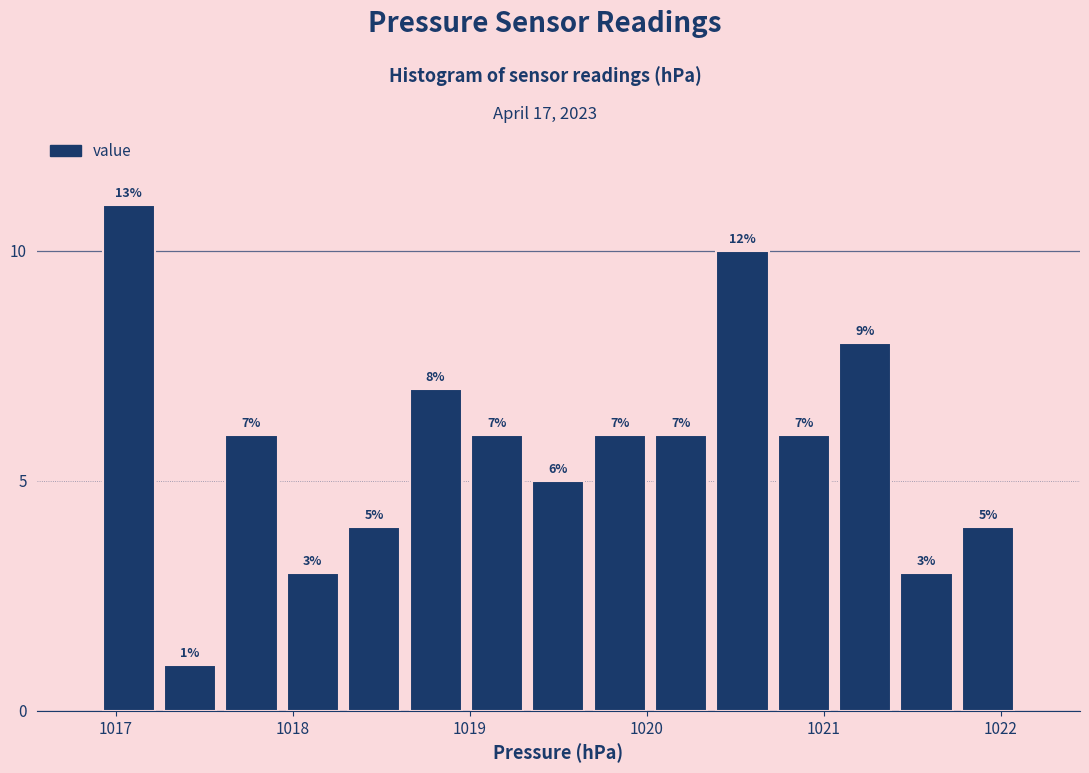

Around what value on the x-axis is the tallest bar? Give the approximate position of its centre, as read against the axis.

1017.1